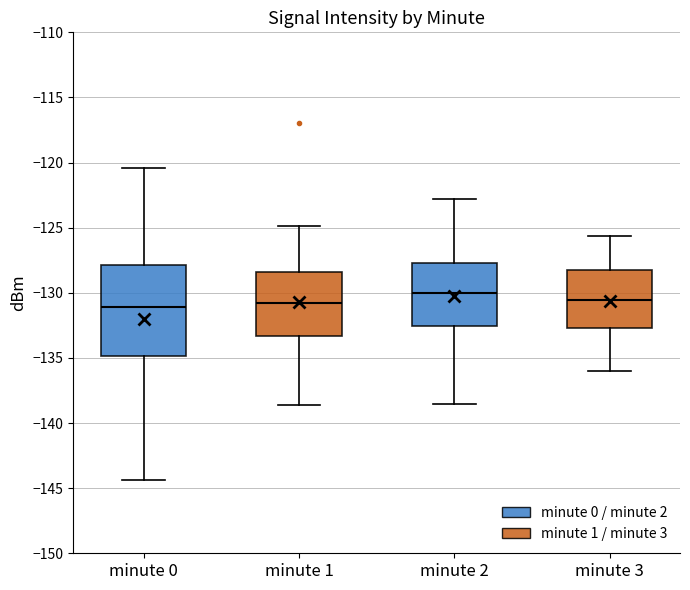

Reading left to right, transcribe this box plot: for each box, give where its median line is, the range the box spans, and where its two whiskers end, as read against the y-axis. The values are not printed on the chart, so give them approximately, as read against the axis.

minute 0: median -131.0, box -135.0 to -128.0, whiskers -144.5 to -120.5
minute 1: median -131.0, box -133.5 to -128.5, whiskers -138.5 to -125.0
minute 2: median -130.0, box -132.5 to -127.5, whiskers -138.5 to -123.0
minute 3: median -130.5, box -132.5 to -128.5, whiskers -136.0 to -125.5